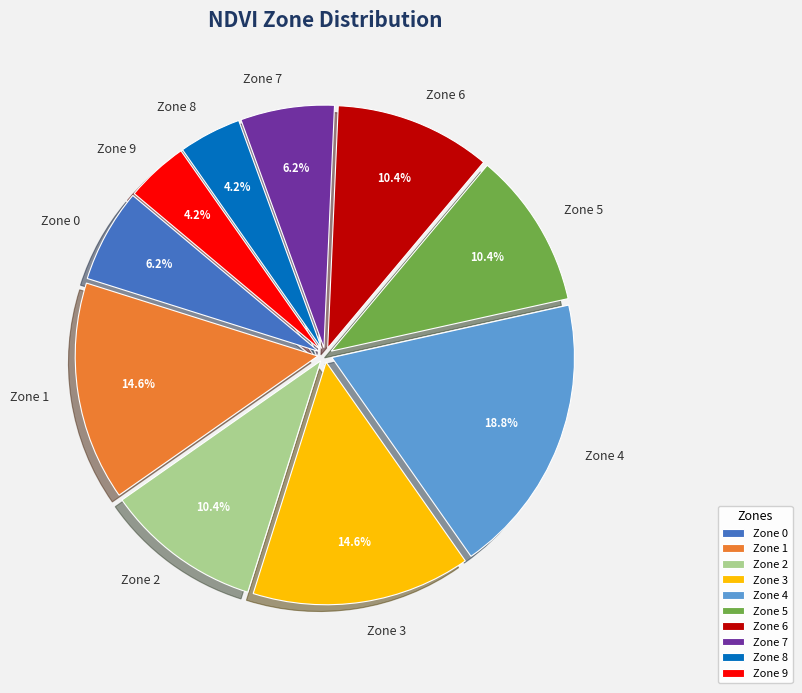

Does any single category account for the majority?

No